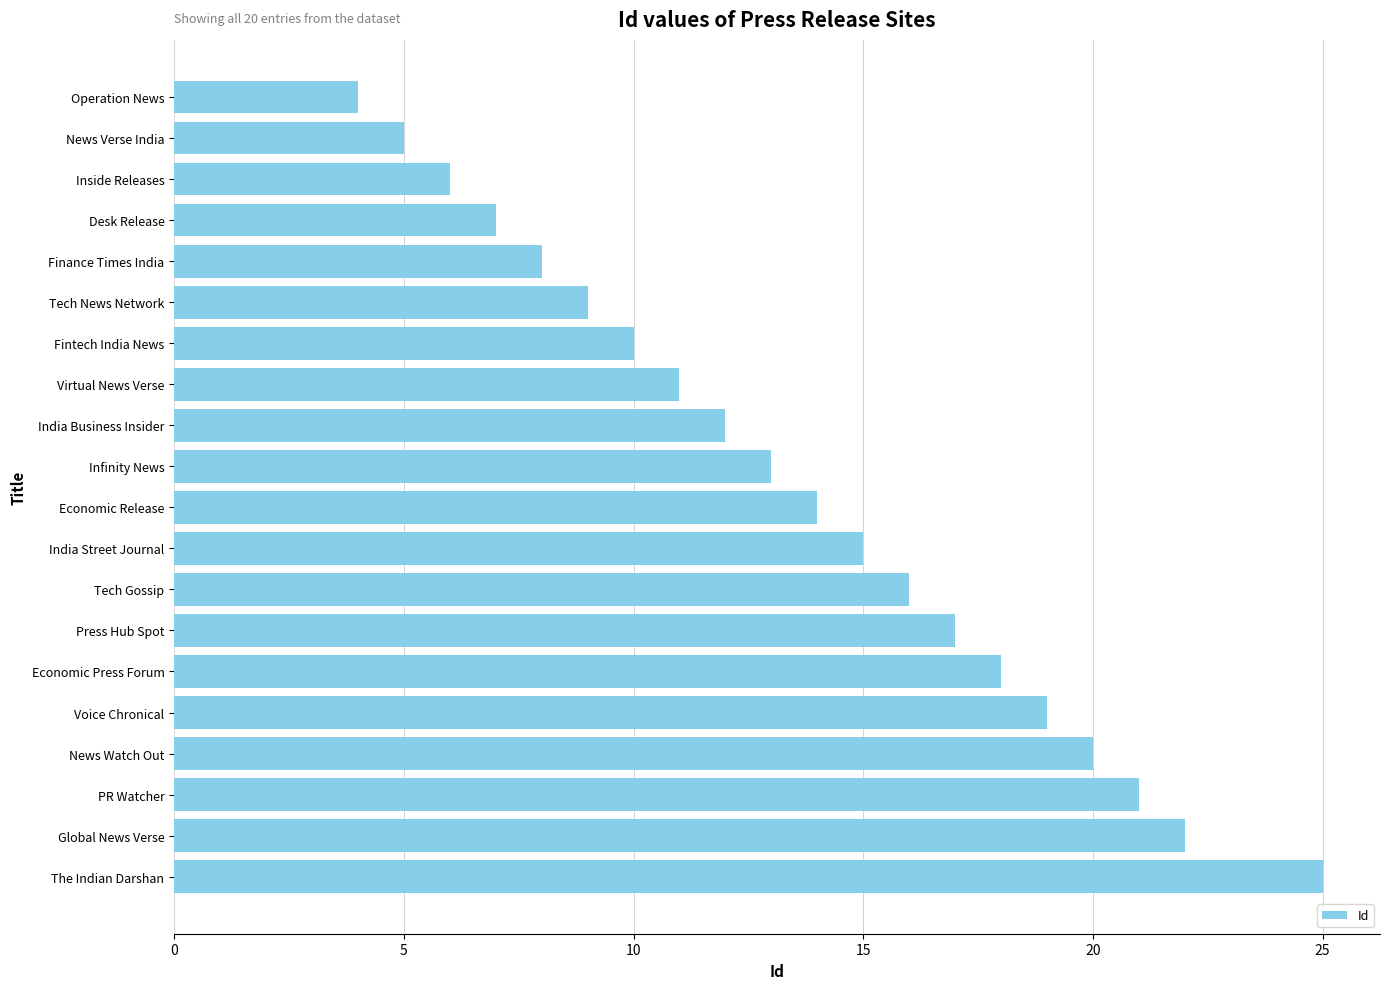

How many data points are less than 14?

10